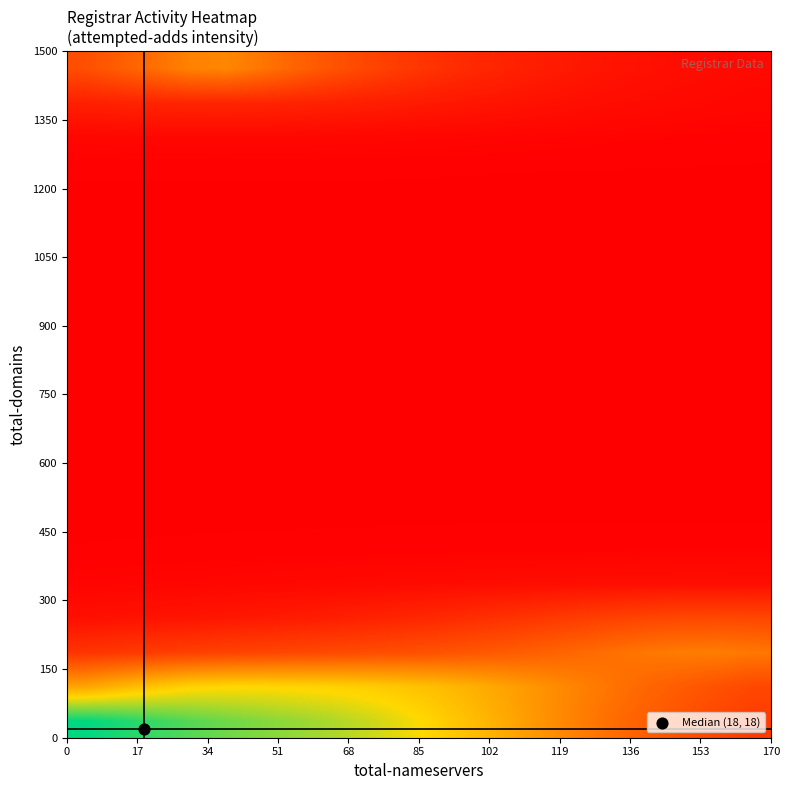

How many distinct data groups are displayed?

20